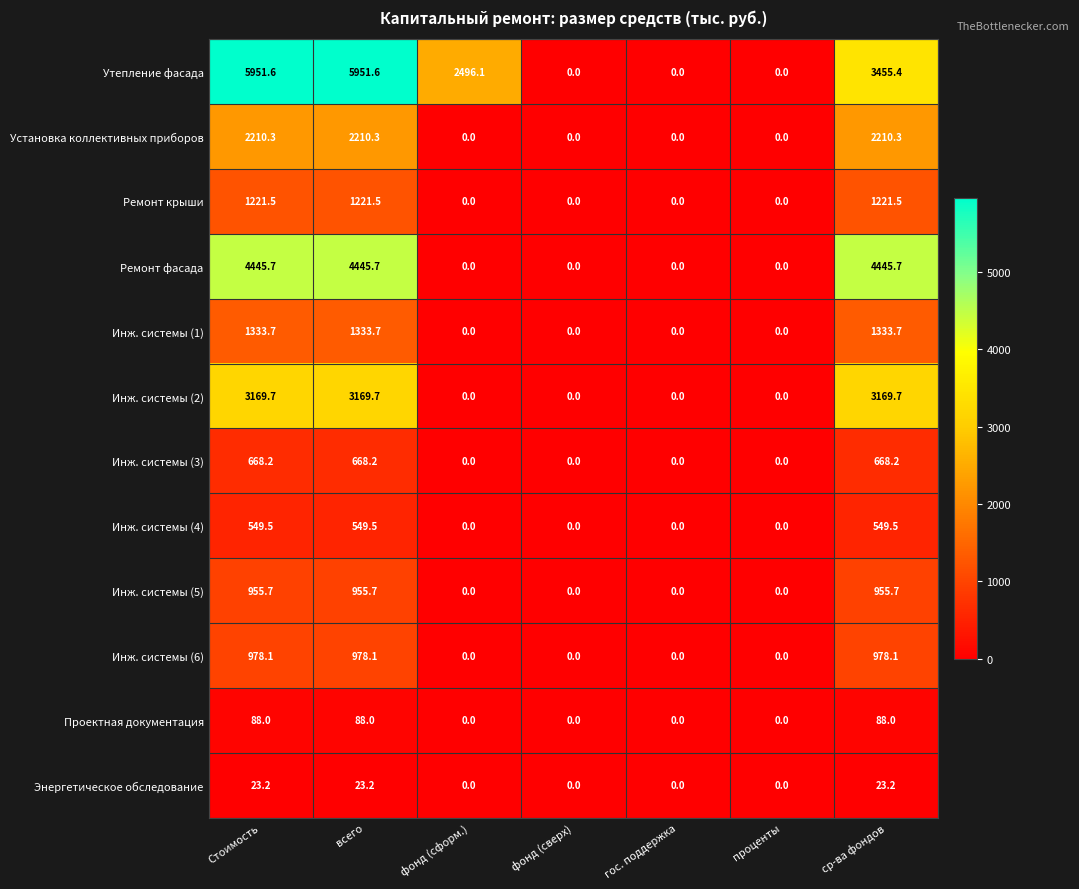

True or false: Энергетическое обследование has a value of 0.0 at проценты.

True